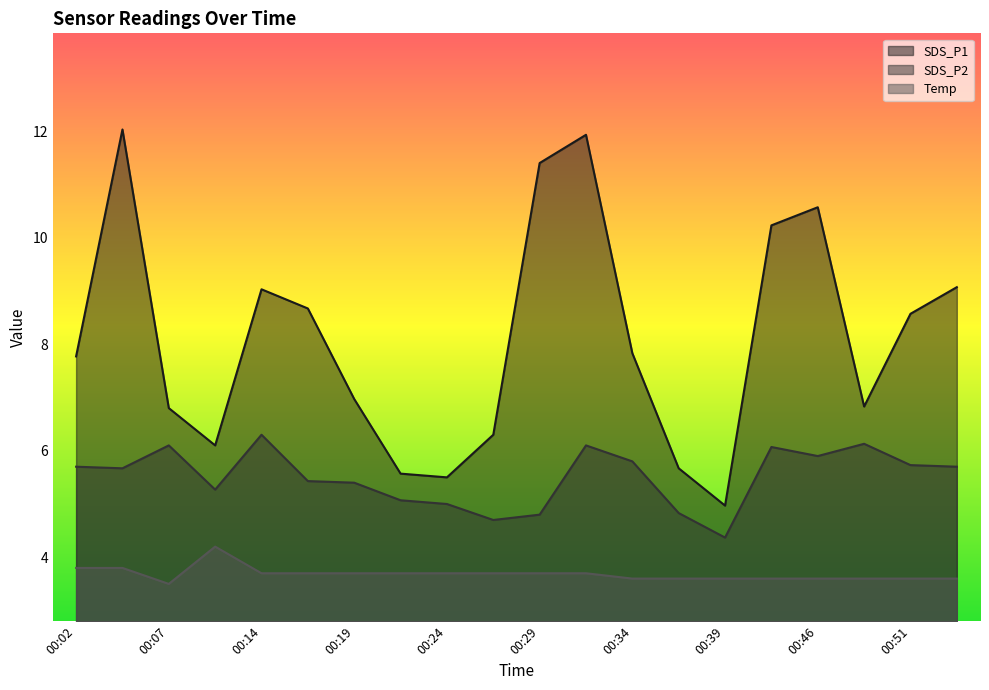

What is the minimum value for Temp?

3.5